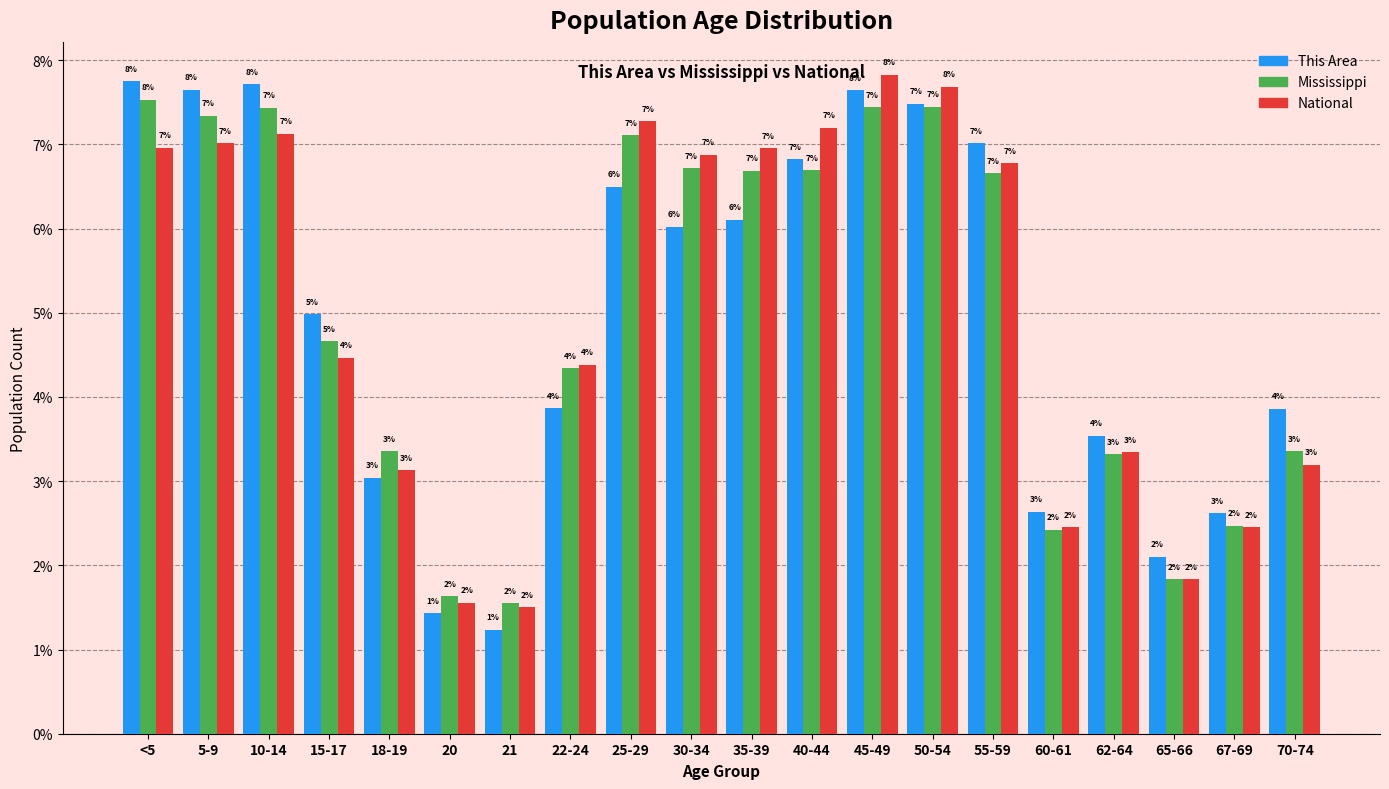

What is the sum of the This Area values at 22-24 and 35-39?

10.0